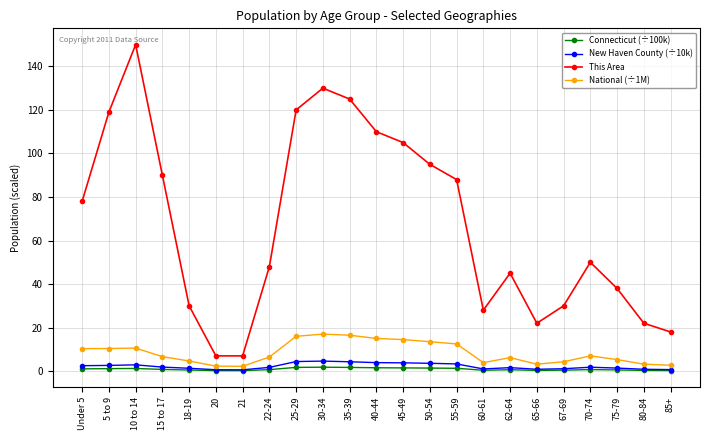

True or false: National (÷1M) and This Area cross at least once.

False